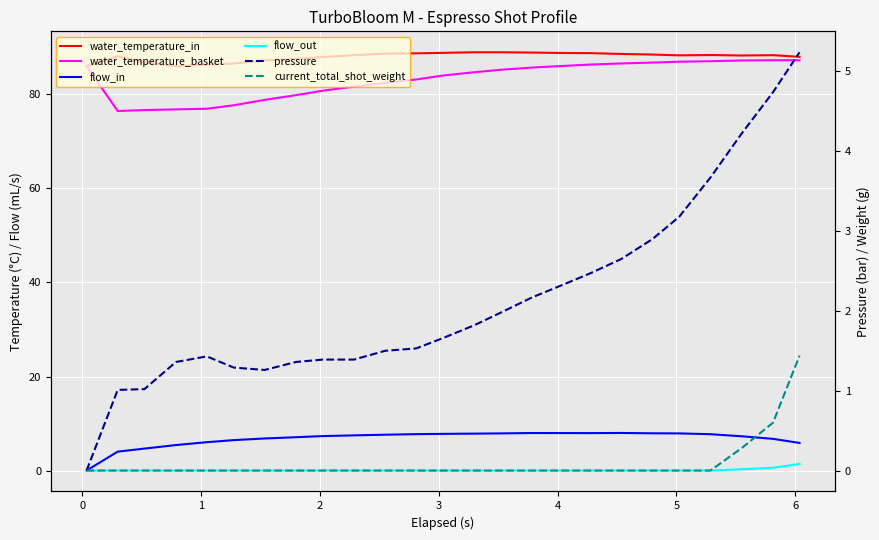

What are all the series names shown in the legend?

water_temperature_in, water_temperature_basket, flow_in, flow_out, pressure, current_total_shot_weight